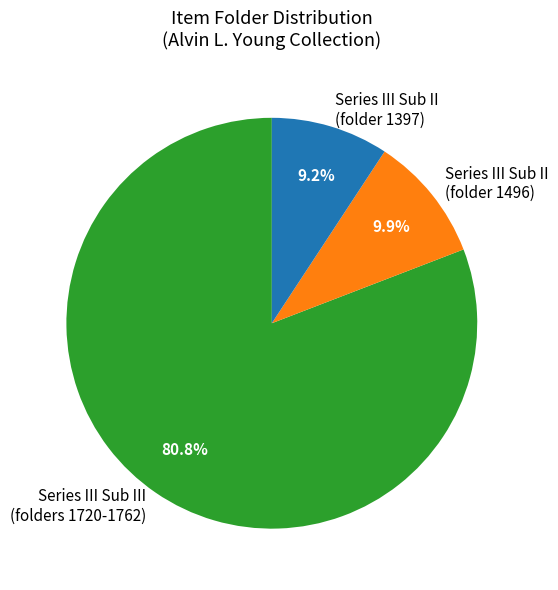

What is the total percentage of Series III Sub III (folders 1720-1762) and Series III Sub II (folder 1496)?

90.8%